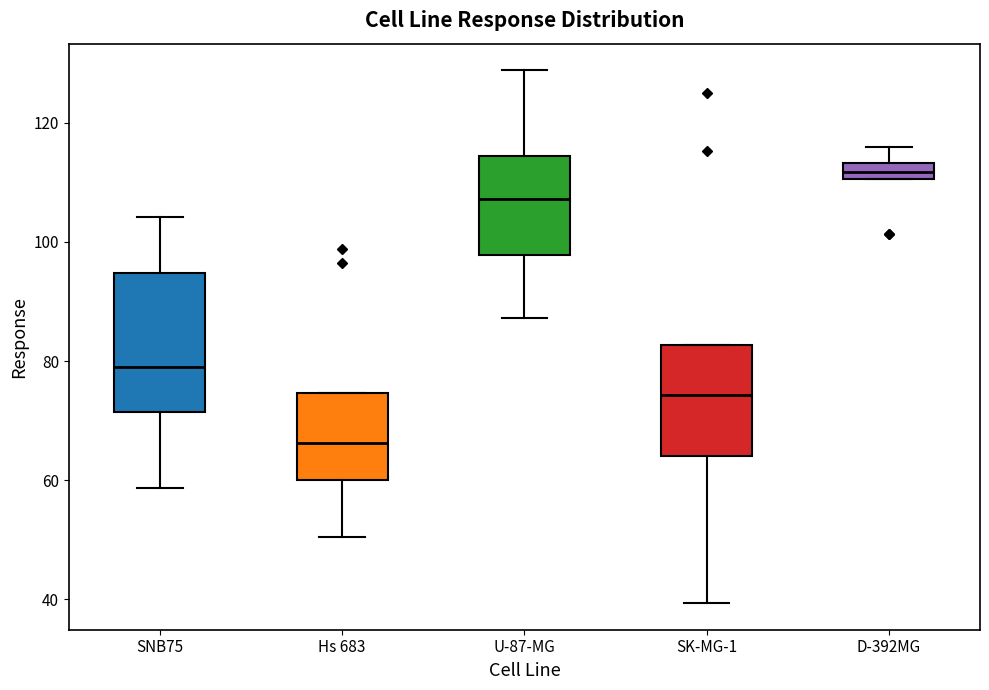

Which box has the lowest median line?

Hs 683